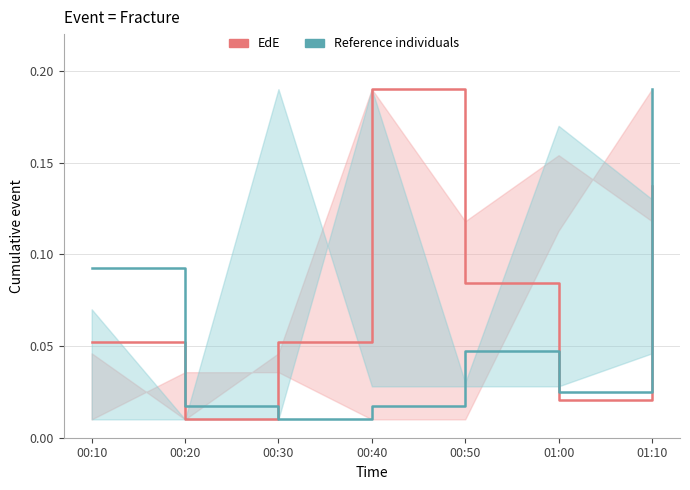

After their last crossing, which series has the higher values: Reference individuals or EdE?

Reference individuals